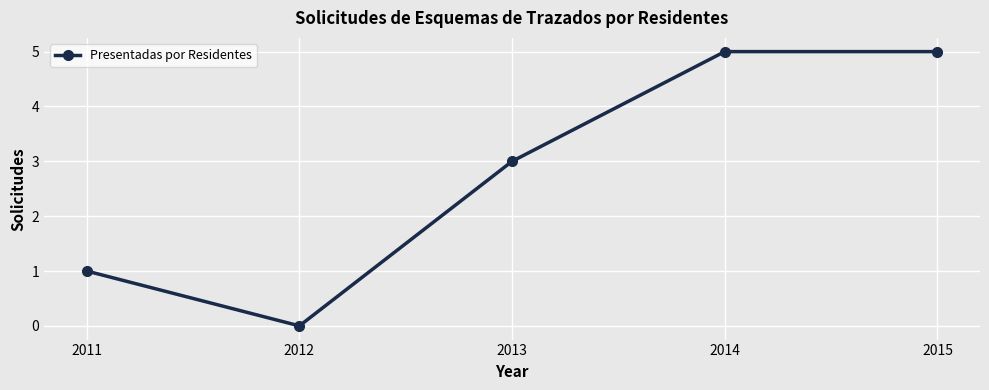

How many positive values are there?

4